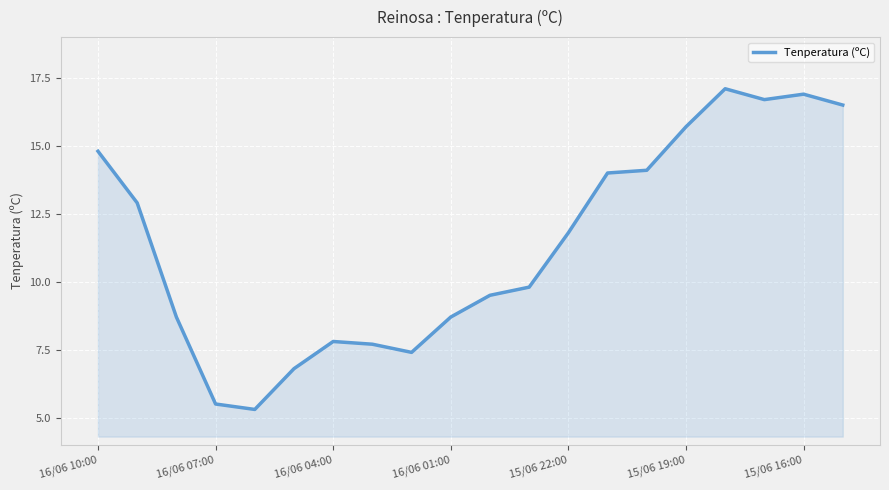

Count the number of values greater than 11.

10